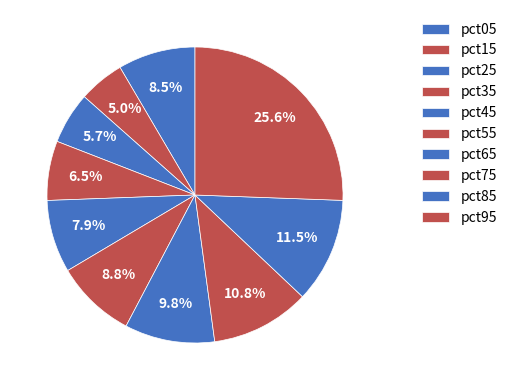

Which slice is the smallest?

pct15